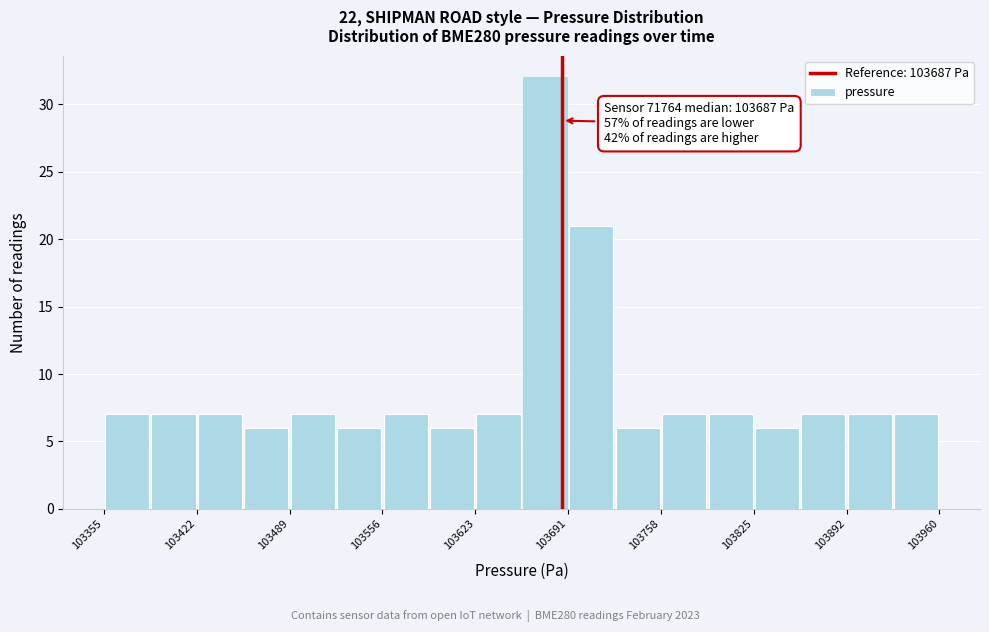

Read against the x-axis, roughly where is the centre of the tallest bar?

103670